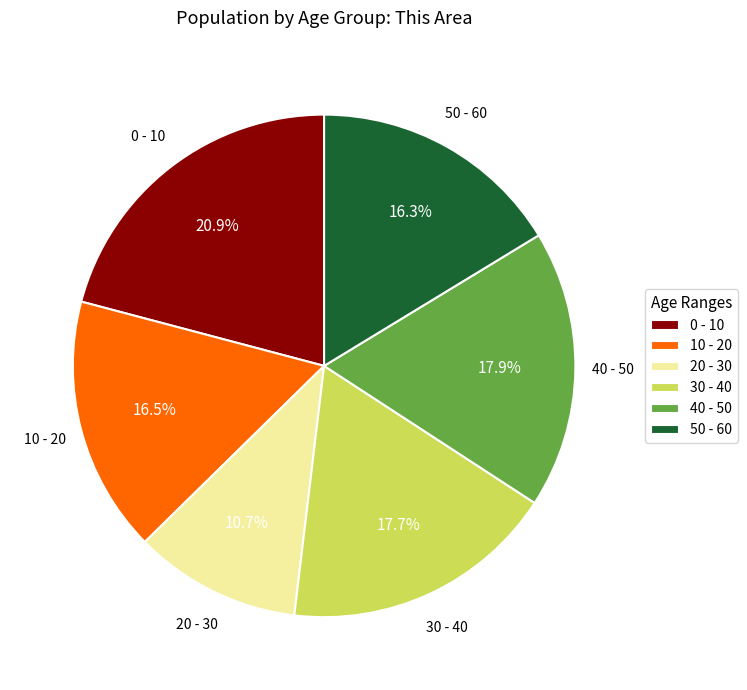

What is the smallest slice in the pie chart?

20 - 30